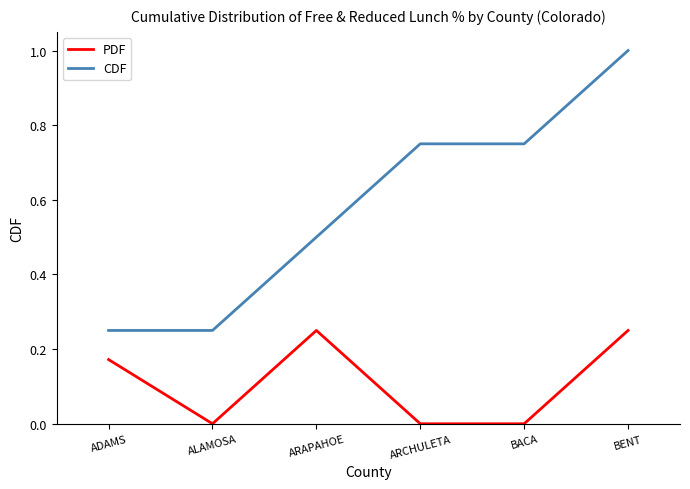

At how many categories does at least one series exceed 0?

6